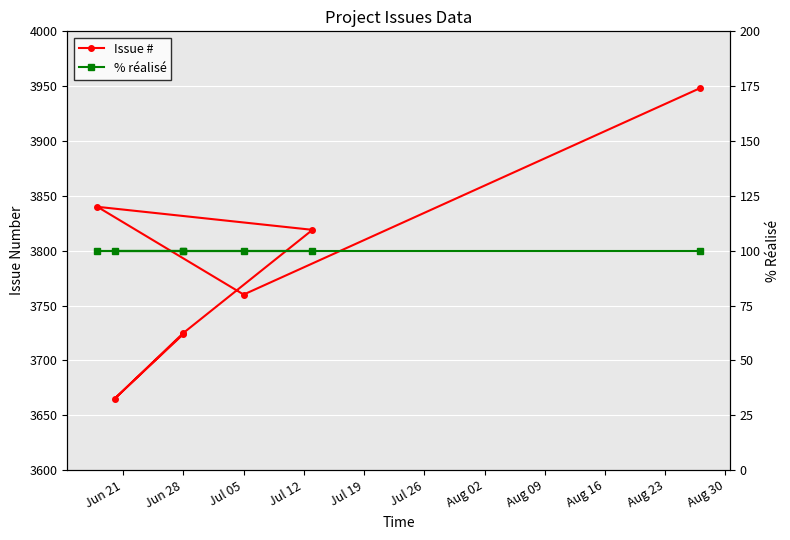

Rank the series by their maximum value, from highest to lowest.

Issue #, % réalisé